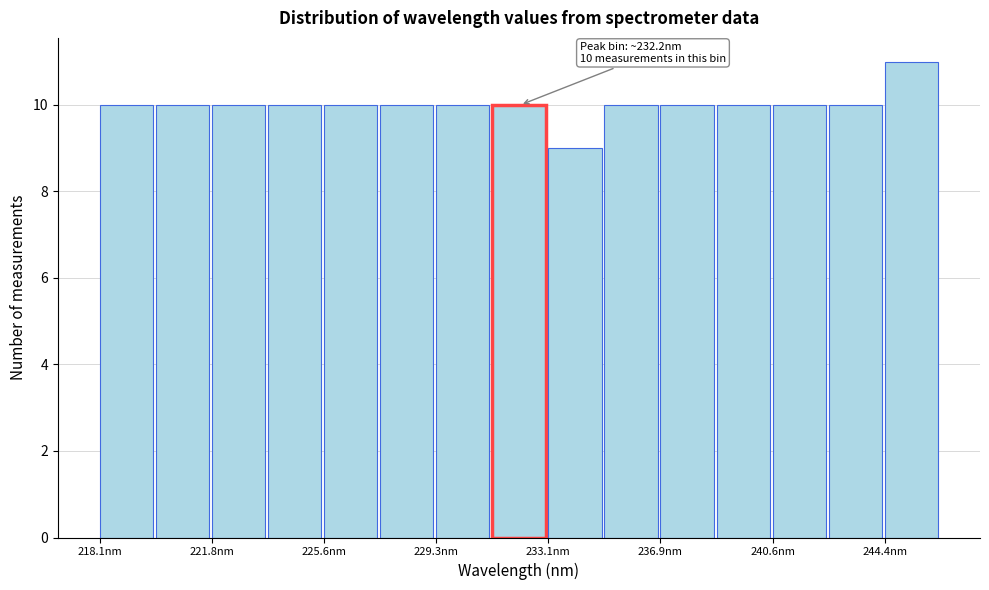

Around what value on the x-axis is the tallest bar? Give the approximate position of its centre, as read against the axis.

245.5